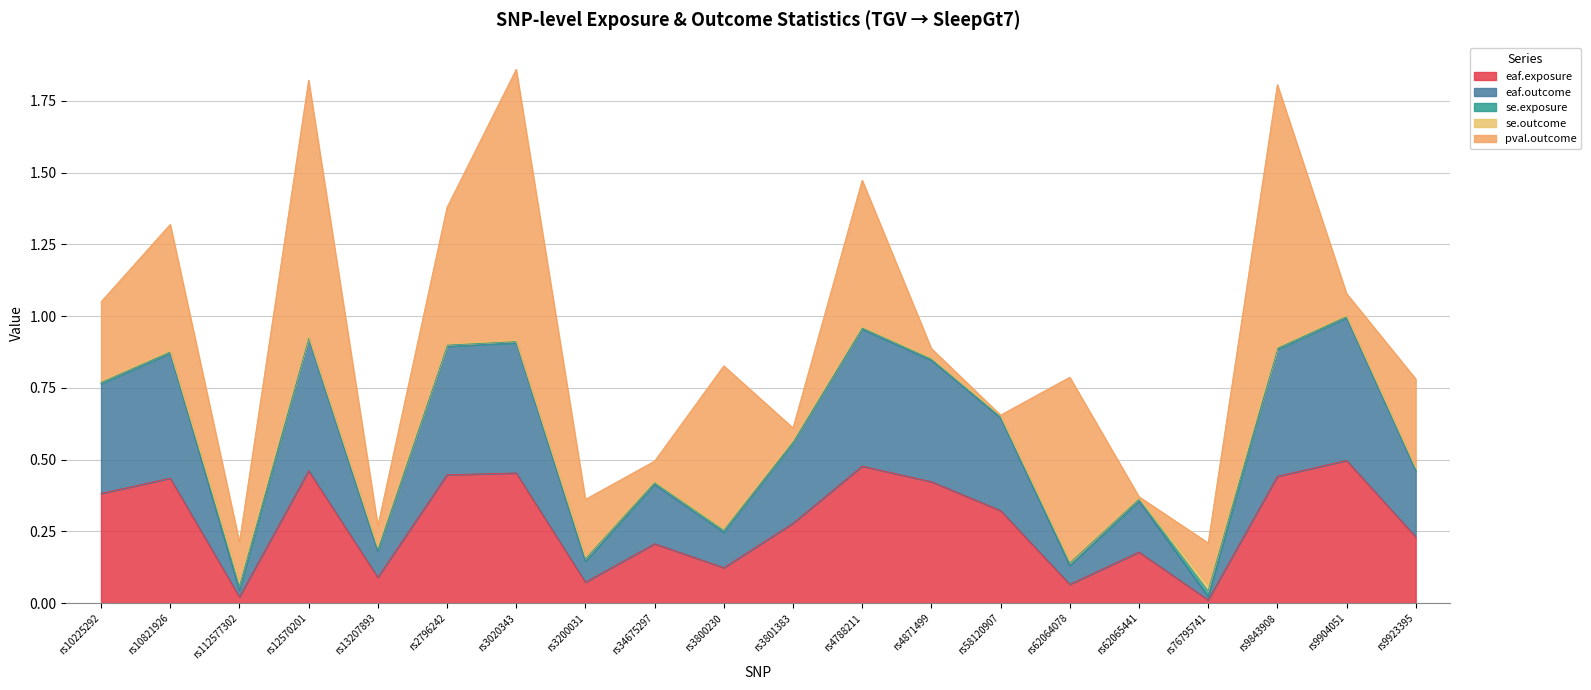

True or false: eaf.exposure has a value of 0.1 at rs3800230.

False